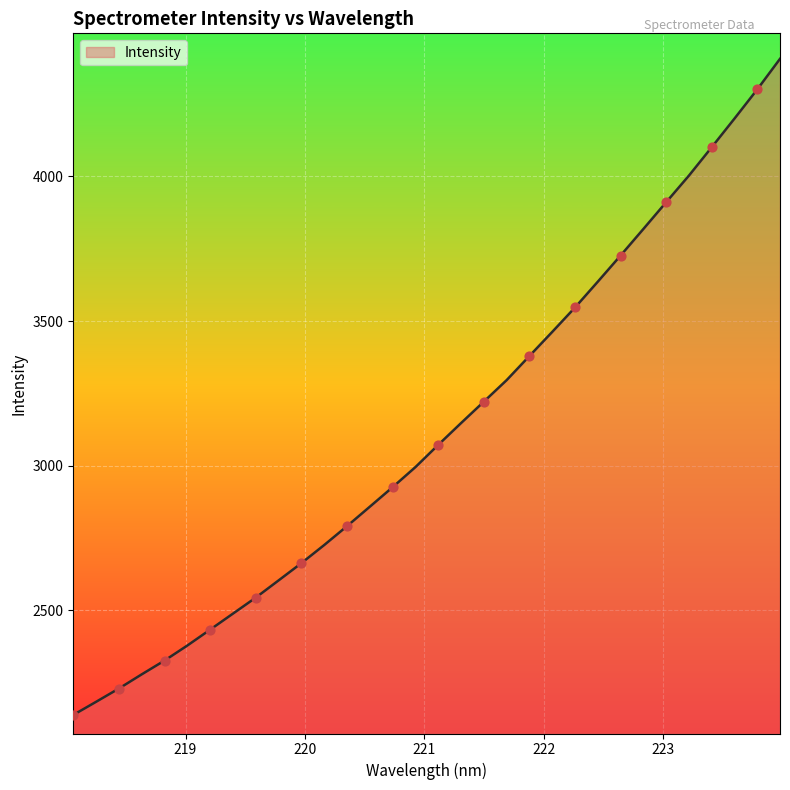

What is the greatest value displayed?

4406.7